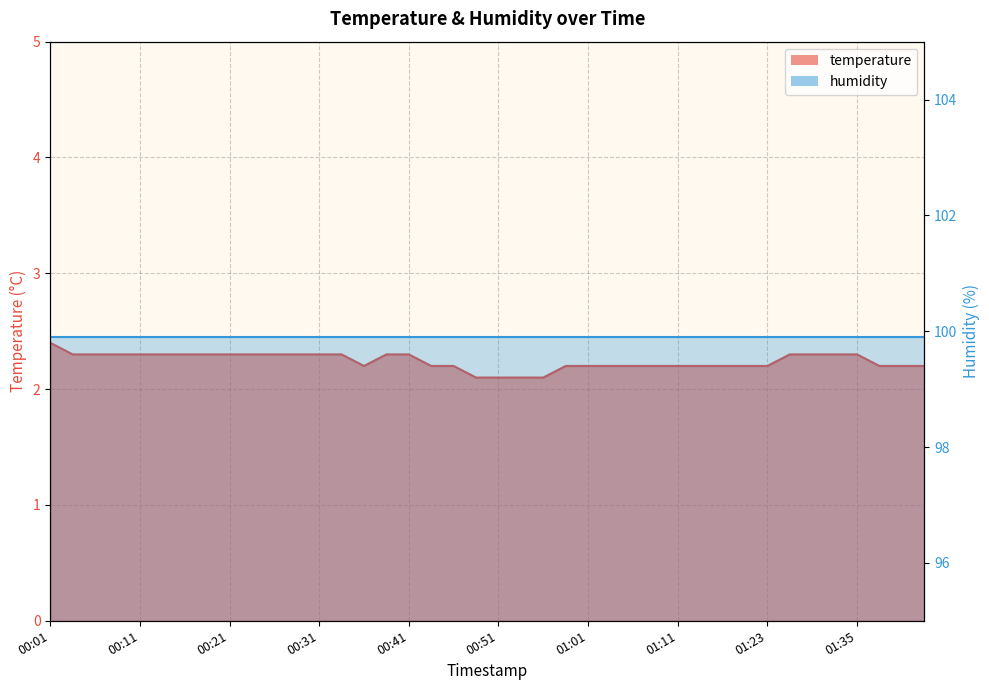

List the labels in order of value, largest first.

00:01, 00:04, 00:06, 00:09, 00:11, 00:14, 00:16, 00:19, 00:21, 00:24, 00:26, 00:29, 00:31, 00:34, 00:39, 00:41, 01:28, 01:31, 01:33, 01:35, 00:36, 00:44, 00:46, 00:58, 01:01, 01:03, 01:06, 01:08, 01:11, 01:13, 01:16, 01:18, 01:23, 01:38, 01:40, 01:43, 00:49, 00:51, 00:54, 00:56